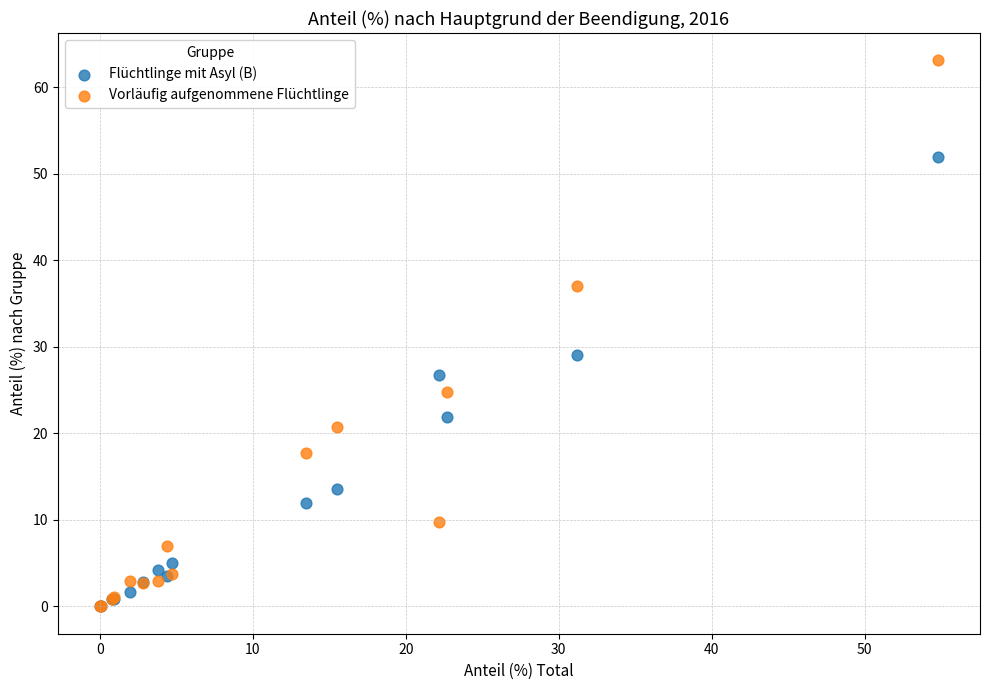

In the Vorläufig aufgenommene Flüchtlinge series, what Y value is closest to 31?

37.0